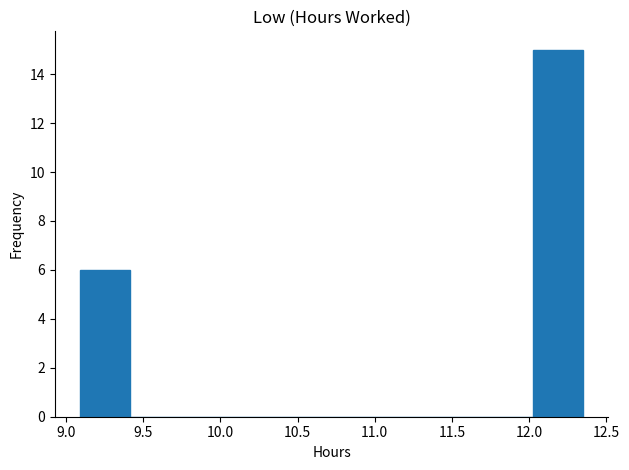

What is the height of the bar covering 12.00 to 12.35 on the x-axis? Neither the bar edges nor the heights are printed on the chart, so give them approximately, as read against the axes.

15